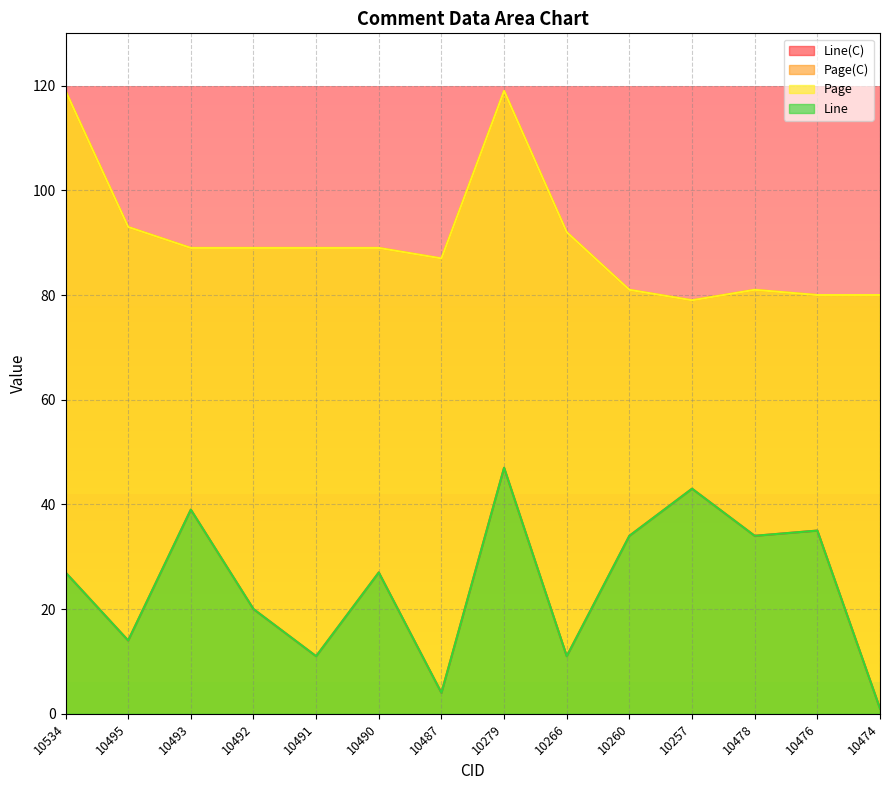

Is it true that Page equals 89 at 10491?

True